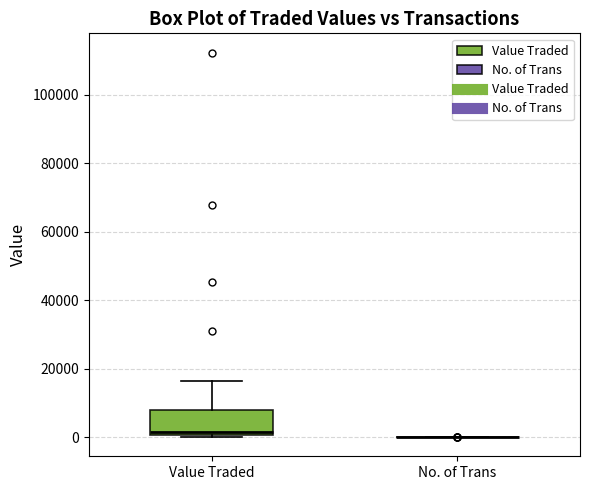

Reading left to right, transcribe this box plot: for each box, give where its median line is, the range the box spans, and where its two whiskers end, as read against the y-axis. The values are not printed on the chart, so give them approximately, as read against the axis.

Value Traded: median 2000, box 0 to 8000, whiskers 0 (just below the box's lower edge) to 16000
No. of Trans: box collapsed to a line at 0, whiskers 0 to 0